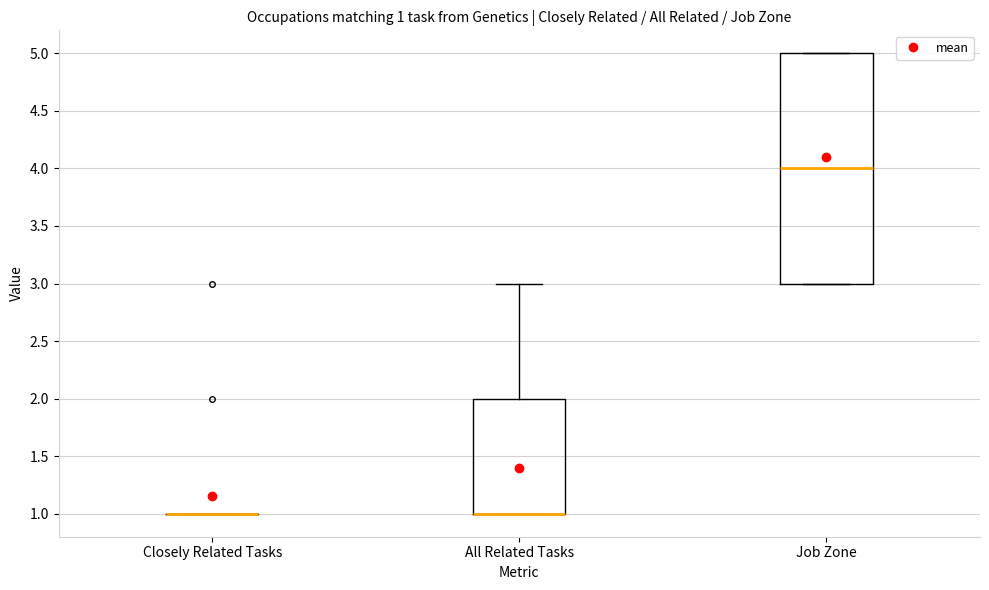

Which box is the tallest, from its lower edge to its upper edge?

Job Zone